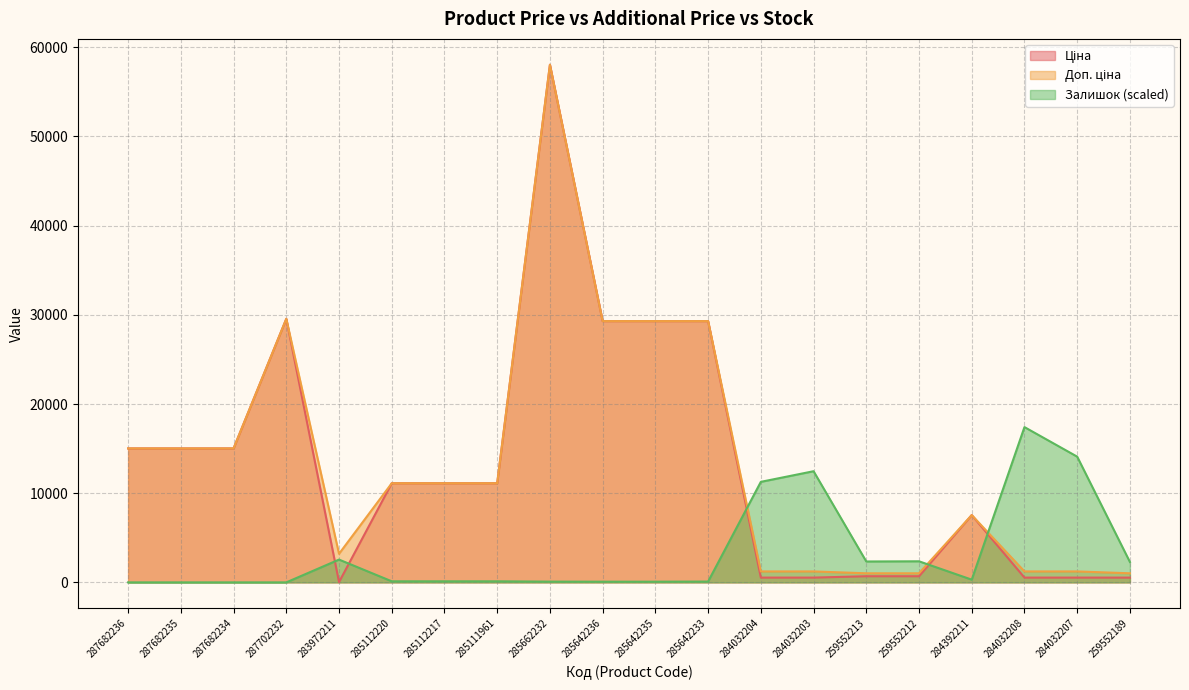

Reading left to right, extract all data points from this chart.

Ціна: 15019.2	15019.2	15019.2	29548.9	32.0	11113.6	11113.6	11113.6	58037.0	29294.9	29294.9	29294.9	535.4	535.4	689.1	689.1	7545.9	535.4	535.4	535.4
Доп. ціна: 15019.2	15019.2	15019.2	29548.9	3205.0	11113.6	11113.6	11113.6	58037.0	29294.9	29294.9	29294.9	1227.2	1227.2	1017.8	1017.8	7545.9	1227.2	1227.2	1017.8
Залишок: 0.0	0.0	0.0	0.0	2555.2	120.7	120.7	120.7	85.2	78.1	78.1	92.3	11271.4	12463.9	2342.3	2363.6	305.2	17411.1	14096.4	2285.5